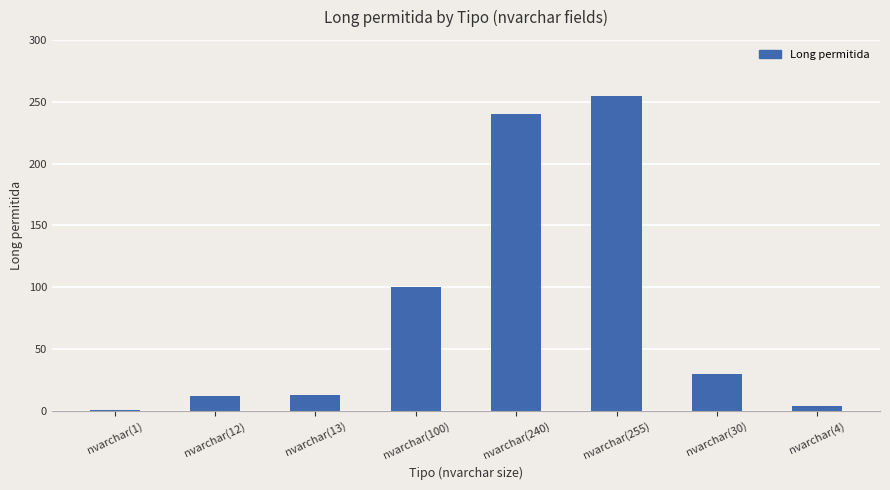

Where is the data nearest to the value 128?

nvarchar(100)